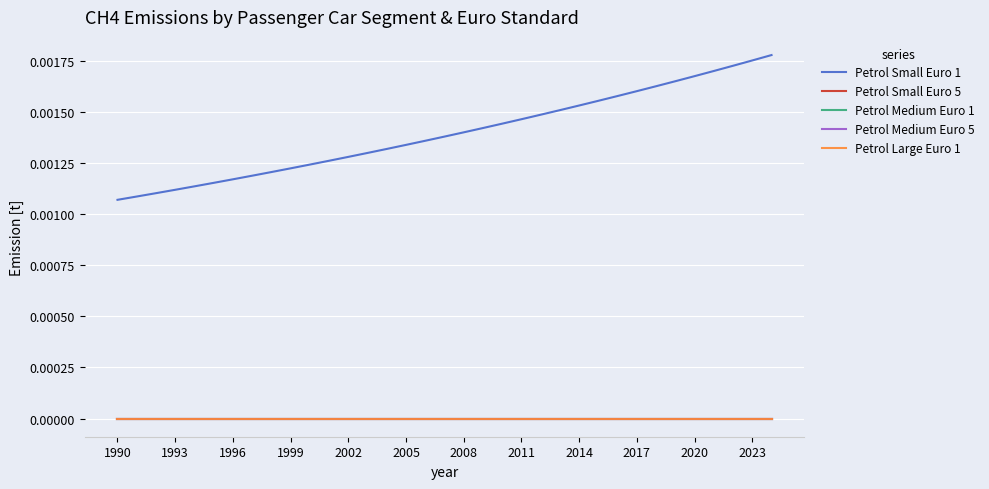

What is the label of the 9th point from the left?

2014